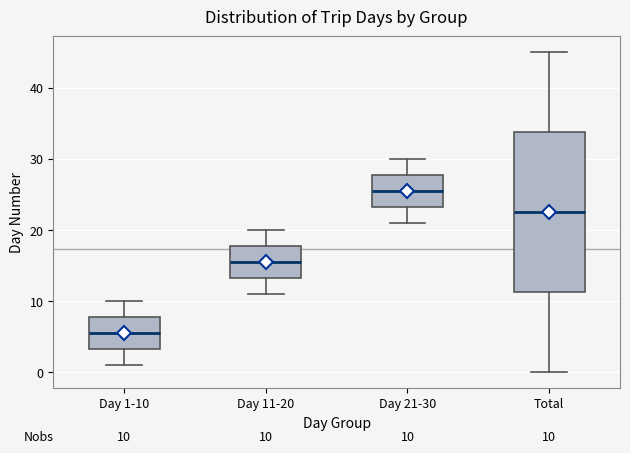

Which box is the tallest, from its lower edge to its upper edge?

Total